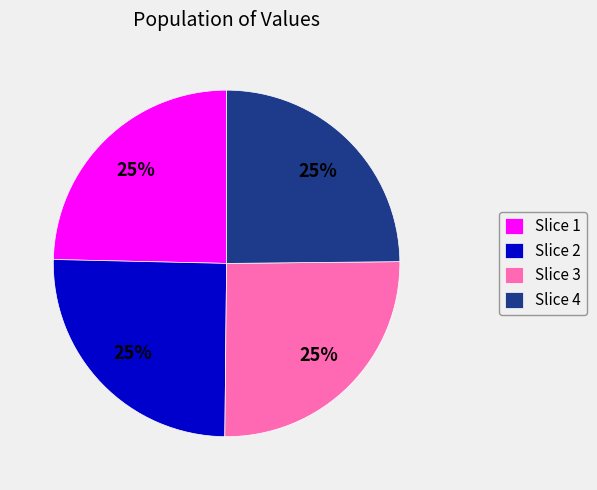

To the nearest percent, what is the average slice percentage?

25%